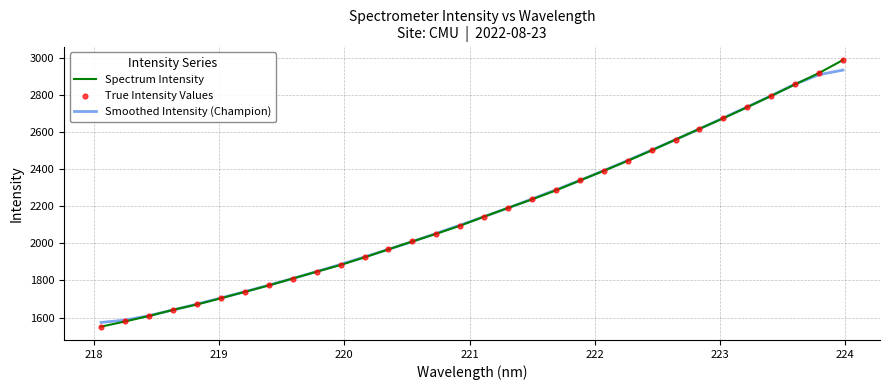

Which series has the widest spread of values?

Spectrum Intensity